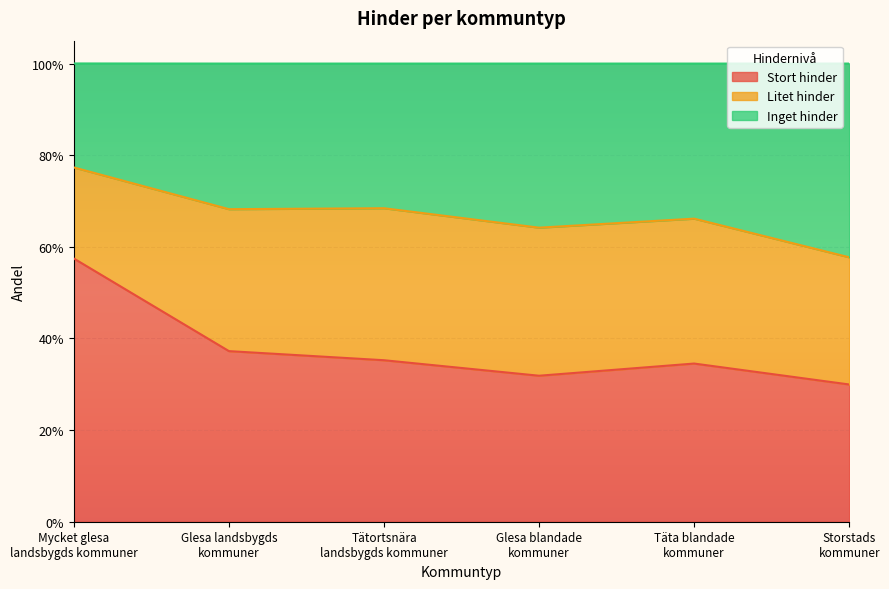

The value of Inget hinder at Storstads
kommuner is 0.9. True or false?

False